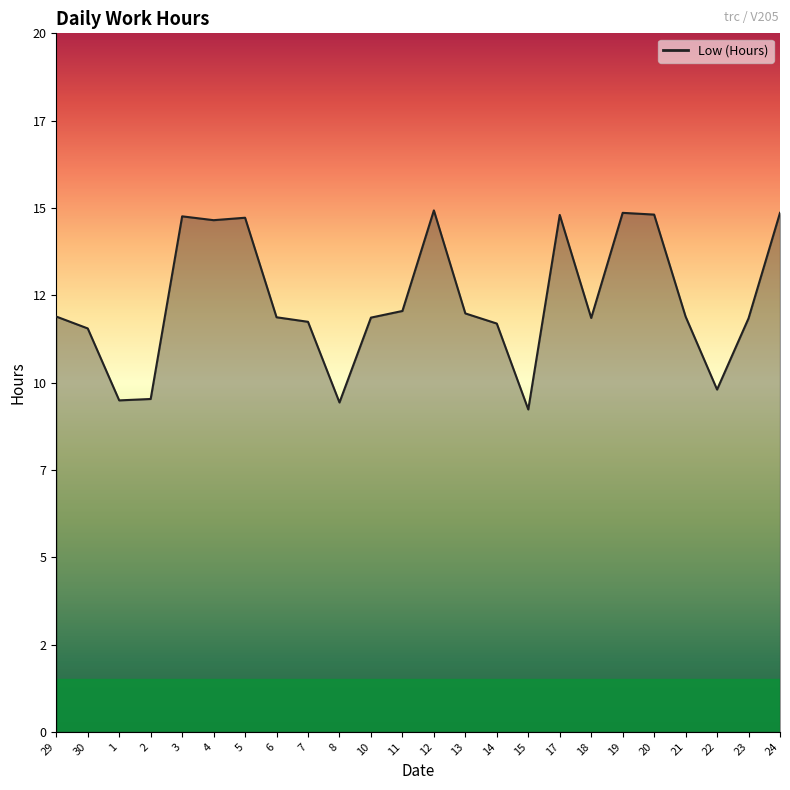

What is the label of the 12th point from the left?

11